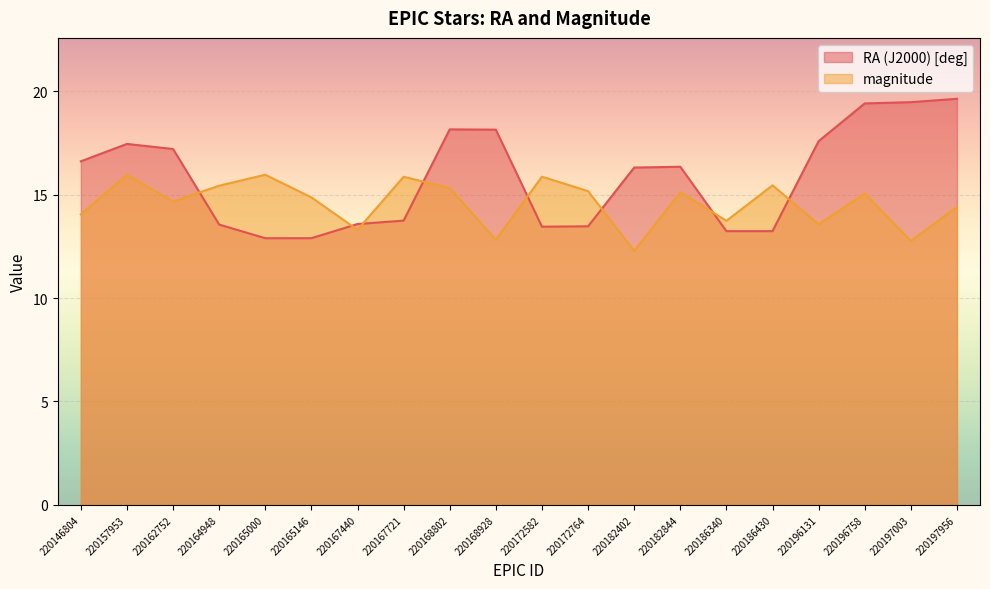

Between 220157953 and 220165000, which is larger?

220157953